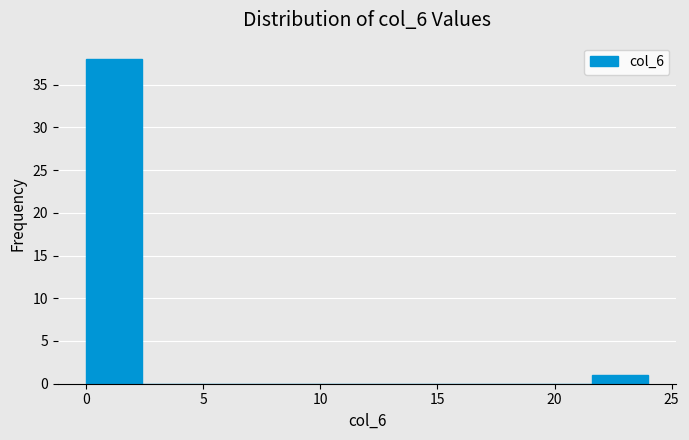

Reading left to right, transcribe this chart: for each bar, give the range it covers on the x-axis and its height. Neither the bar edges nor the heights are printed on the chart, so give them approximately, as read against the axes.

0.0 to 2.4: 38
2.4 to 4.8: 0
4.8 to 7.2: 0
7.2 to 9.6: 0
9.6 to 12.0: 0
12.0 to 14.4: 0
14.4 to 16.8: 0
16.8 to 19.2: 0
19.2 to 21.6: 0
21.6 to 24.0: 1